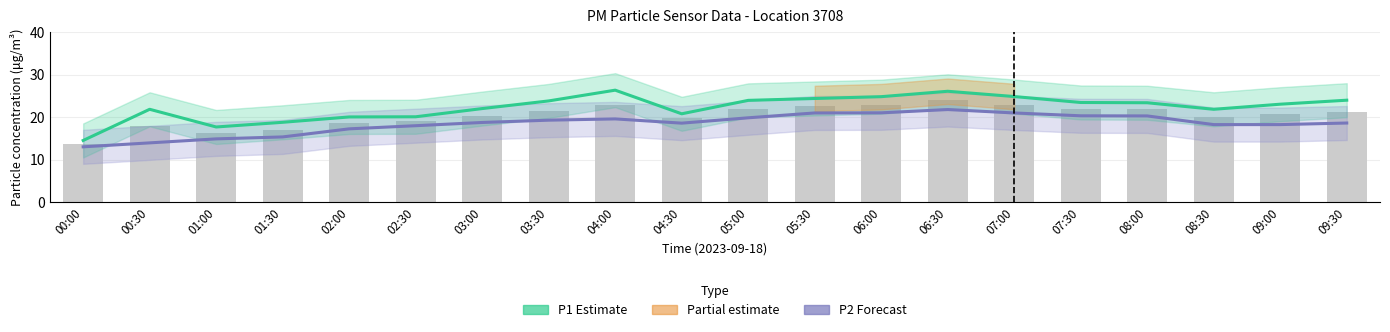

Rank the series by their average value, from highest to lowest.

P1 (Estimate), P2 (Forecast)